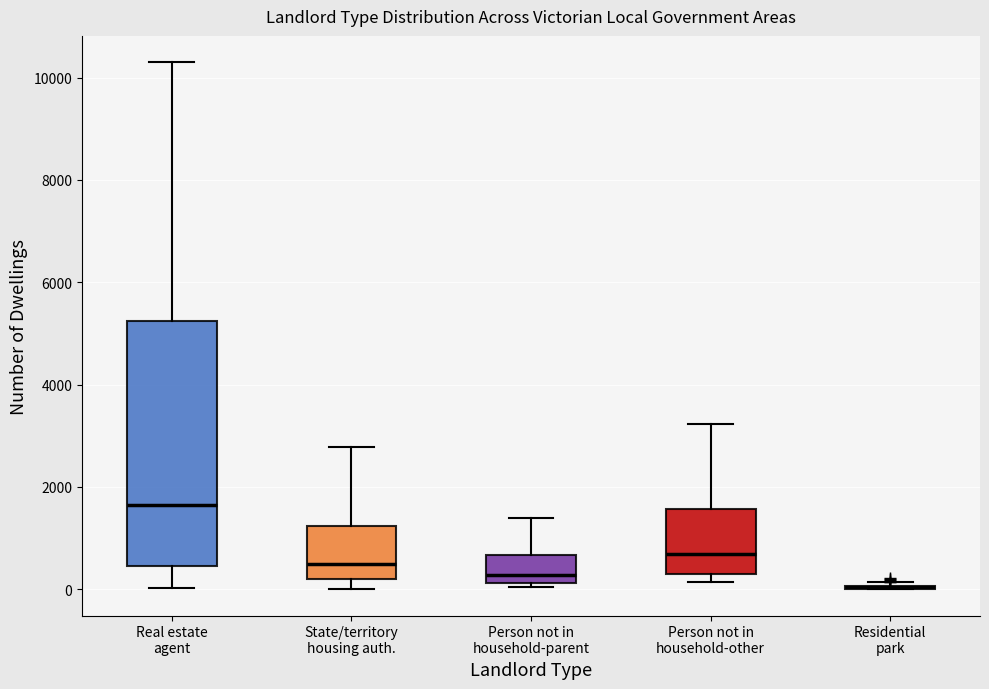

Reading left to right, read every box against the y-axis: the position of its median line, the range the box covers, and the ends of its whiskers. The values are not printed on the chart, so give them approximately, as read against the axis.

Real estate agent: median 1600, box 400 to 5200, whiskers 0 to 10400
State/territory housing auth.: median 400, box 200 to 1200, whiskers 0 to 2800
Person not in household-parent: median 200 (just above the box's lower edge), box 200 to 600, whiskers 0 to 1400
Person not in household-other: median 600, box 200 to 1600, whiskers 200 (just below the box's lower edge) to 3200
Residential park: box collapsed to a line at 0, whiskers 0 to 200